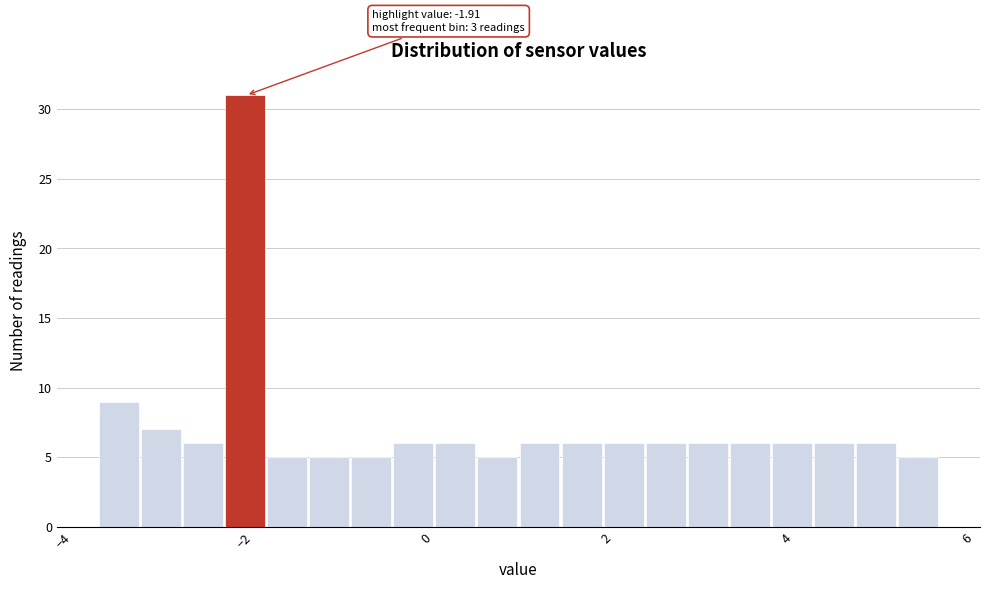

Around what value on the x-axis is the tallest bar? Give the approximate position of its centre, as read against the axis.

-2.0